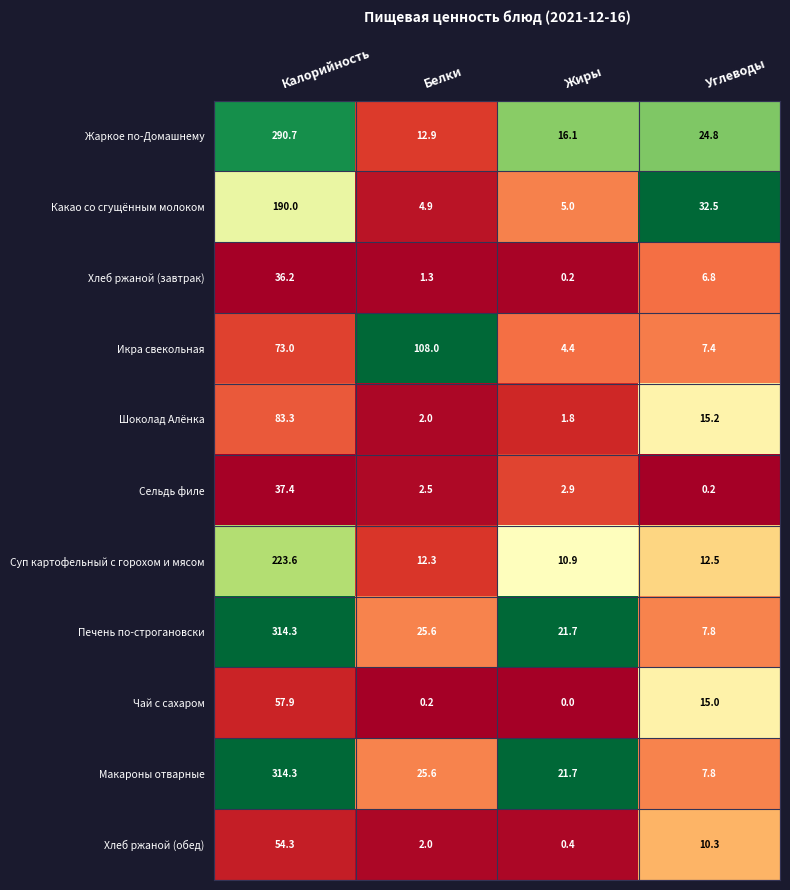

Rank the categories by Печень по-строгановски value from lowest to highest.

Углеводы, Жиры, Белки, Калорийность